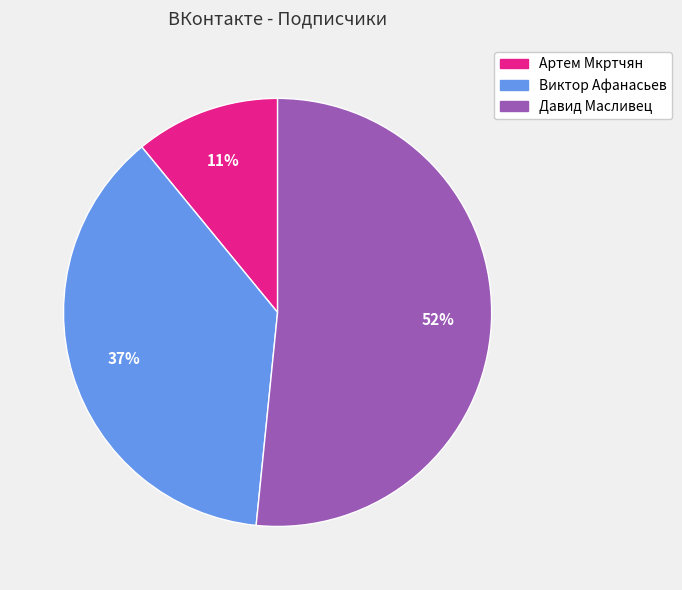

True or false: Виктор Афанасьев accounts for 37% of the total.

True